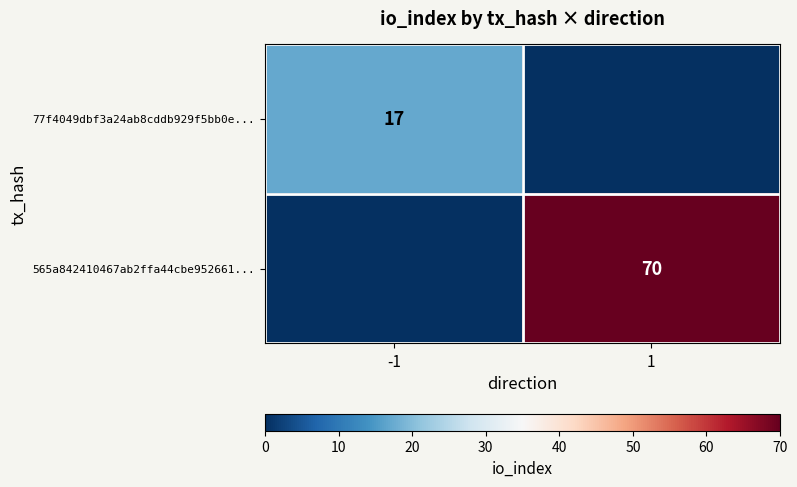

Is the value of 565a842410467ab2ffa44cbe952661... at 1 greater than the value of 77f4049dbf3a24ab8cddb929f5bb0e... at -1?

Yes